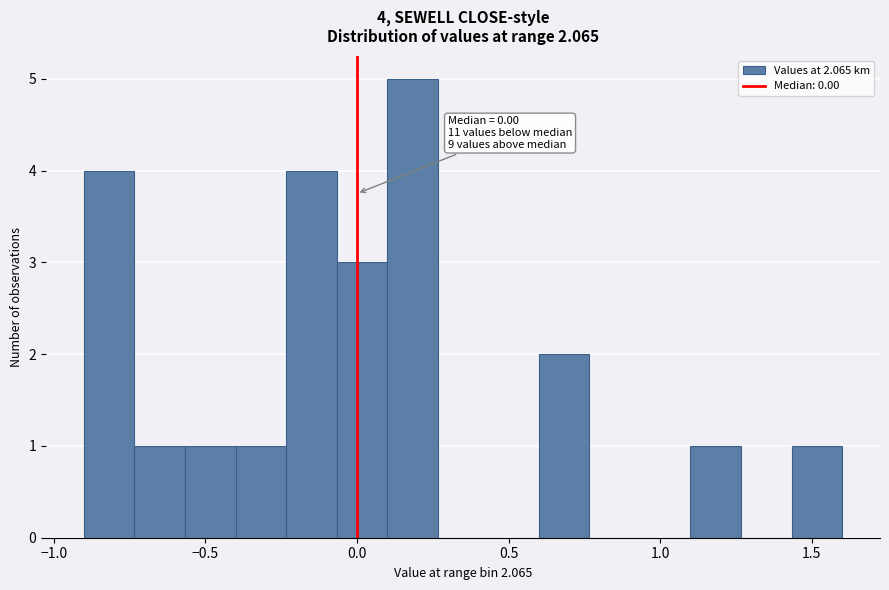

Read against the x-axis, roughly where is the centre of the tallest bar?

0.20